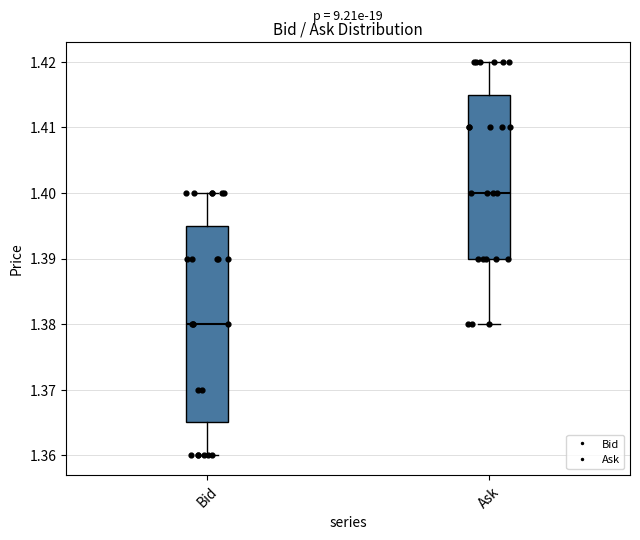

Where is the upper edge of the box for Ask on the y-axis? The values are not printed on the chart, so give them approximately, as read against the axis.

1.415